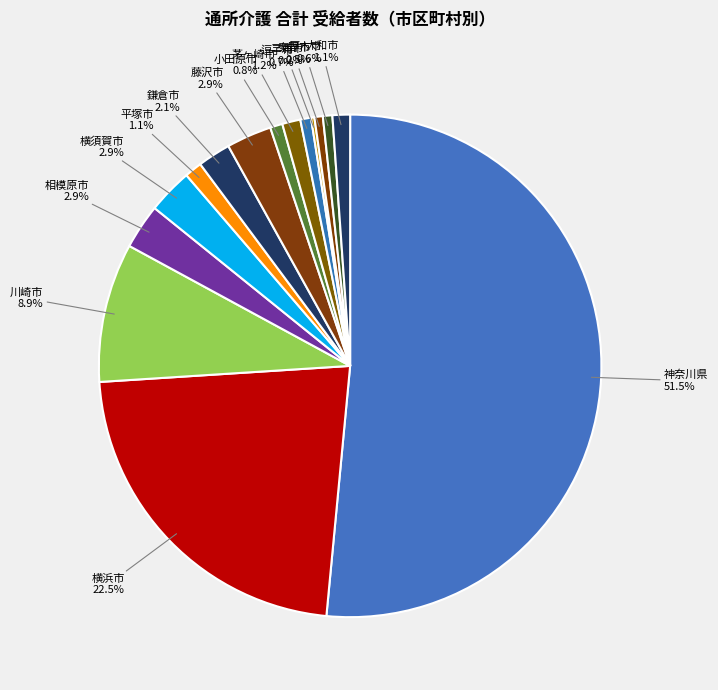

Which category accounts for the majority?

神奈川県